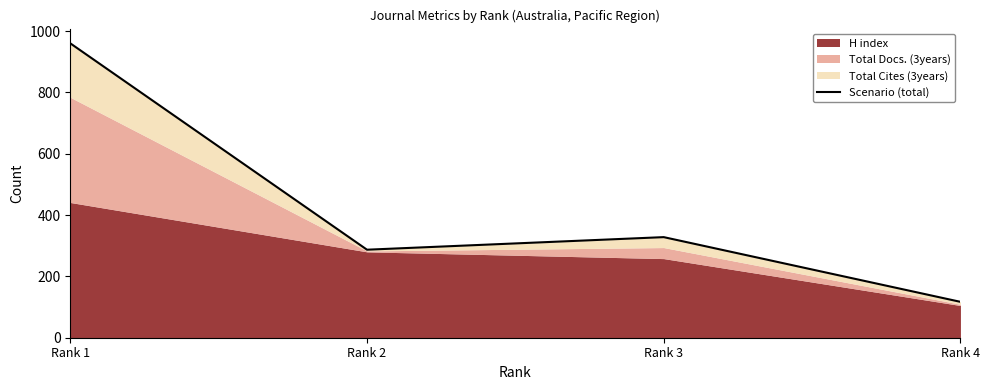

What is the change in value from Rank 2 to Rank 4?

-170